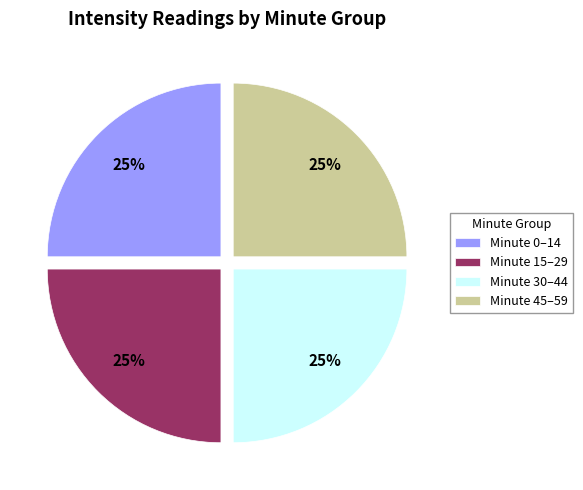

To the nearest percent, what is the combined percentage of Minute 0–14 and Minute 15–29?

50%